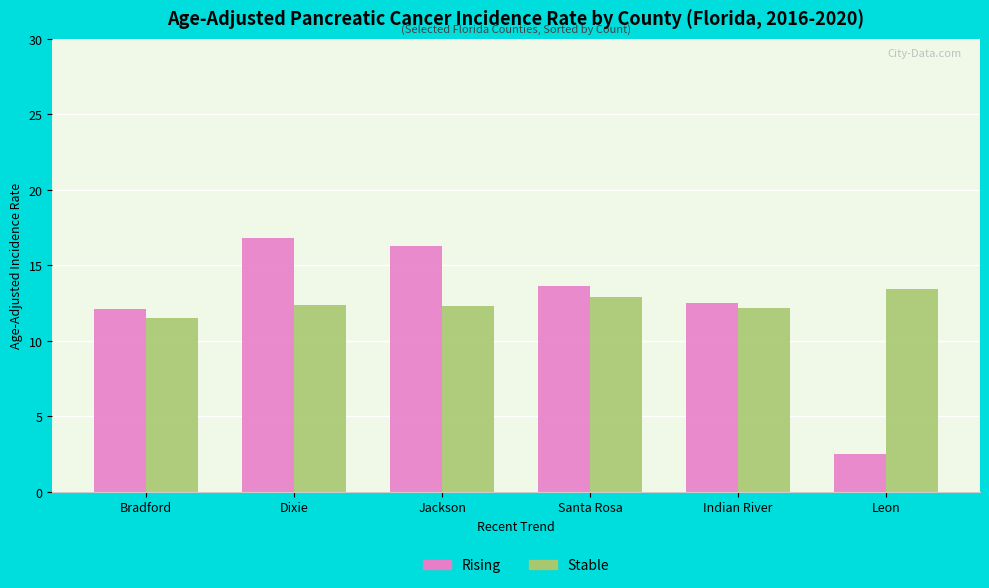

What is the difference between the maximum and minimum values in the Stable series?

1.9